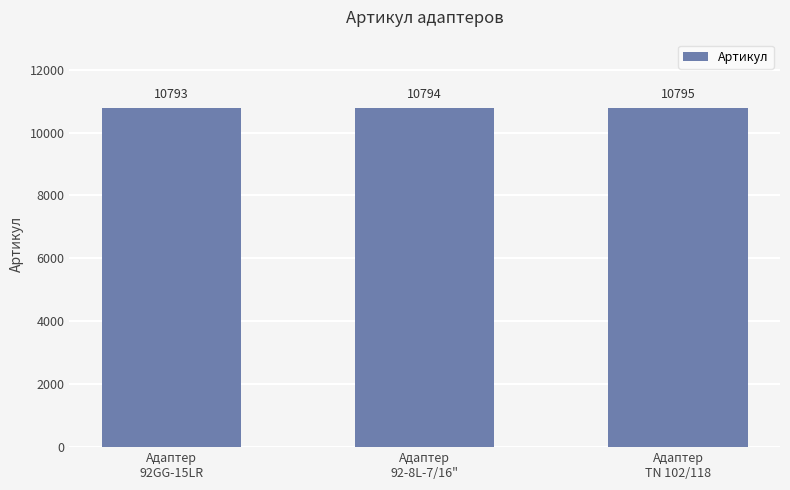

Approximately how many times larger is the value at Адаптер
92GG-15LR compared to Адаптер
ТN 102/118?

1.0